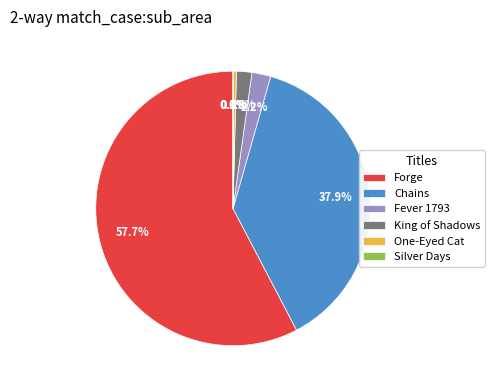

Which has a higher value, One-Eyed Cat or Forge?

Forge